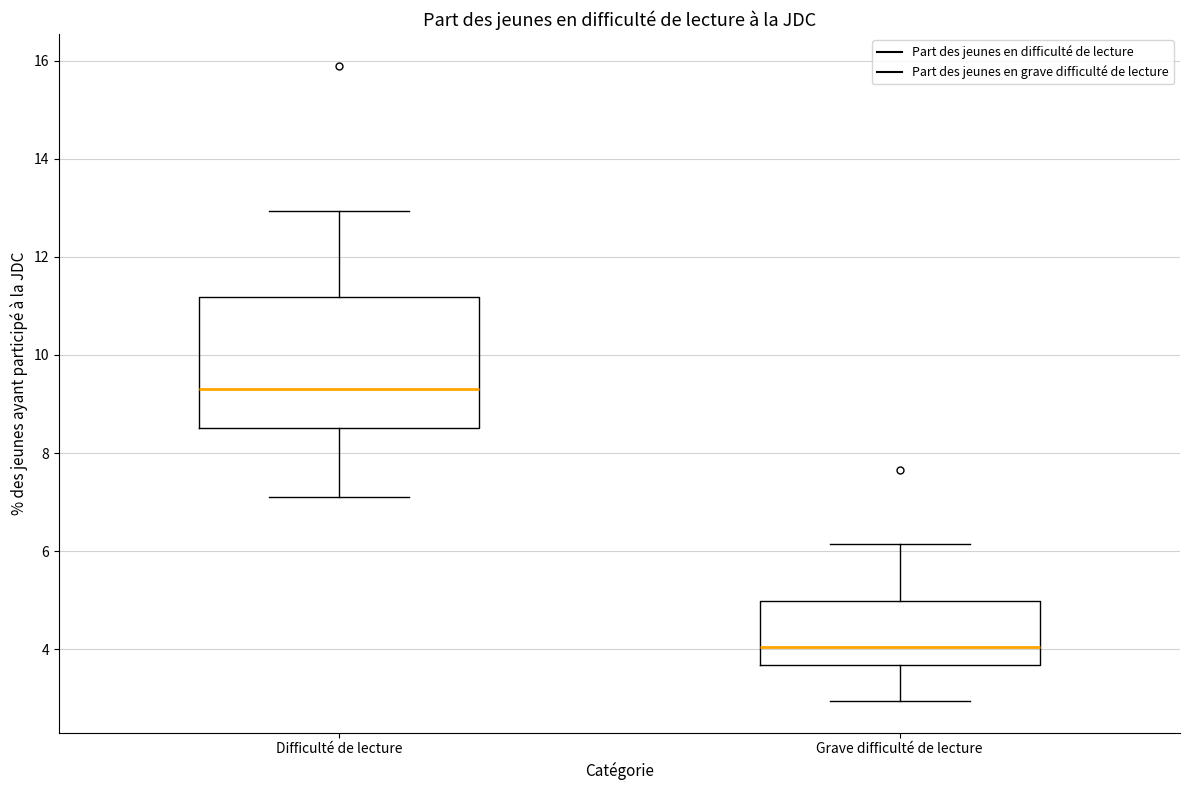

Where is the lower edge of the box for Grave difficulté de lecture on the y-axis? The values are not printed on the chart, so give them approximately, as read against the axis.

3.6